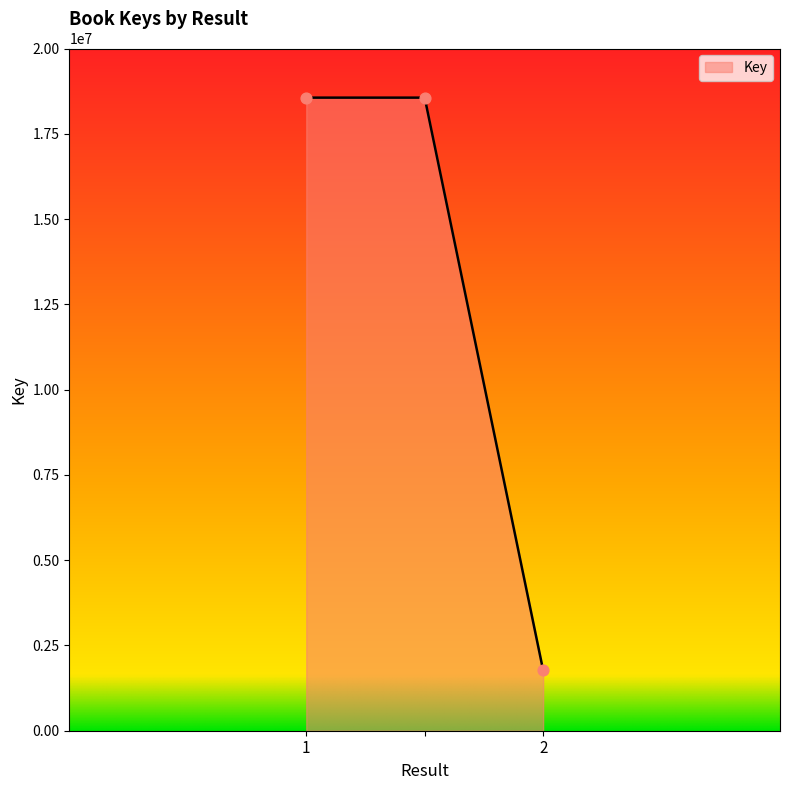

What is the minimum value shown in the chart?

1771008